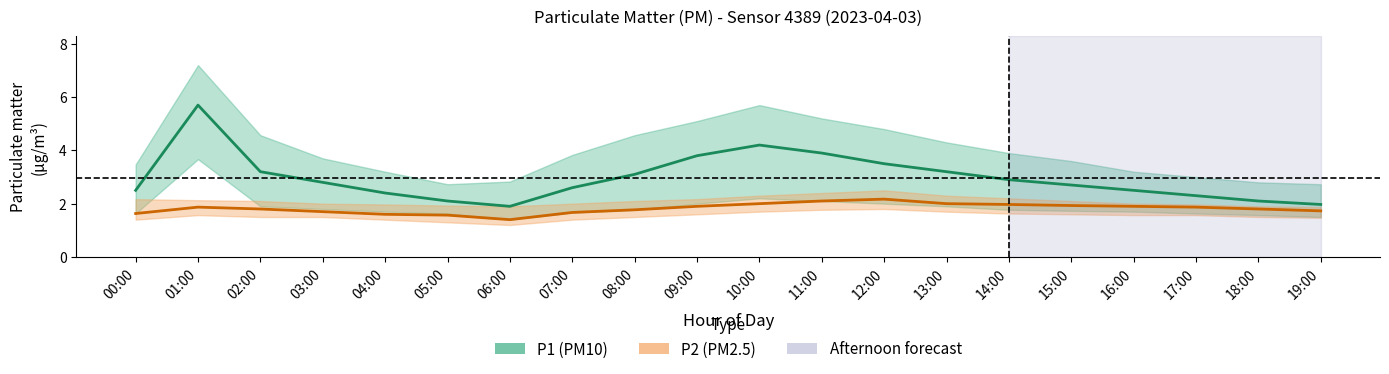

True or false: P1_upper and P1_lower cross at least once.

False